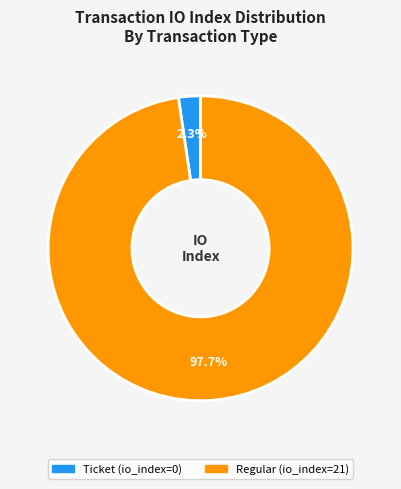

Between Regular (io_index=21) and Ticket (io_index=0), which is larger?

Regular (io_index=21)